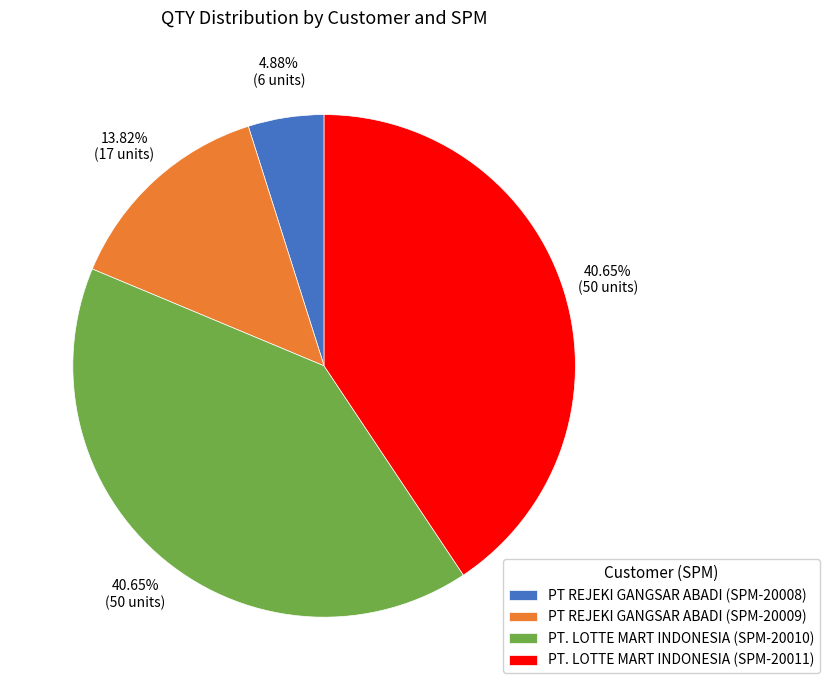

Between PT. LOTTE MART INDONESIA (SPM-20011) and PT REJEKI GANGSAR ABADI (SPM-20008), which is larger?

PT. LOTTE MART INDONESIA (SPM-20011)